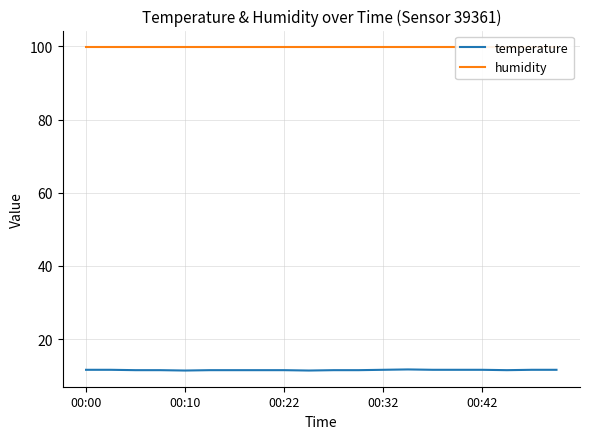

At which label does humidity reach its peak?

00:00